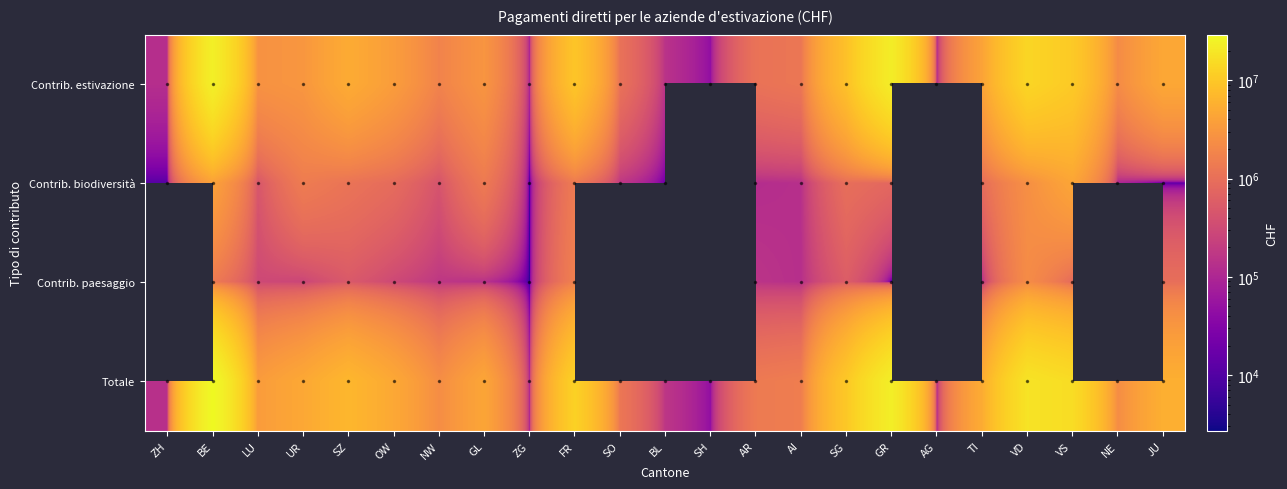

Between ZH and NW, which is larger?

NW